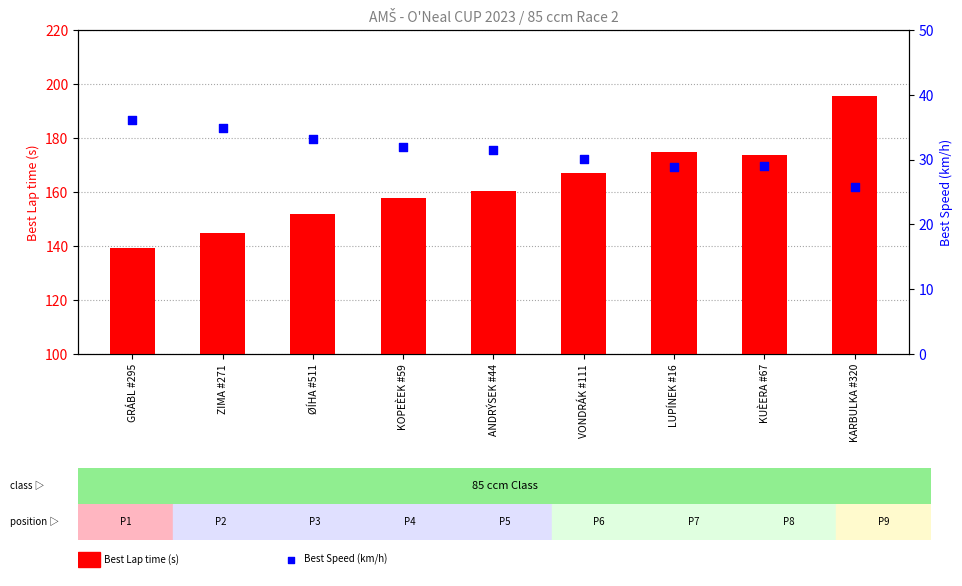

Which series reaches the maximum Y coordinate?

Best Lap time (s)